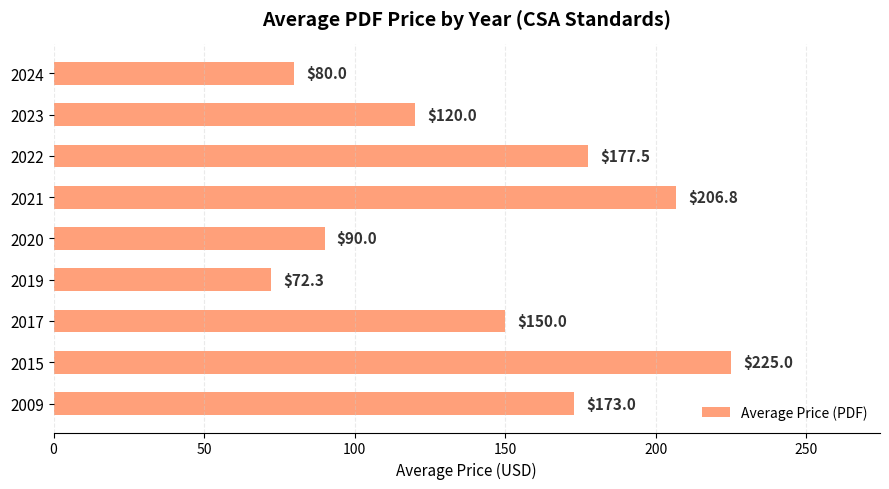

What is the change in value from 2021 to 2023?

-86.8